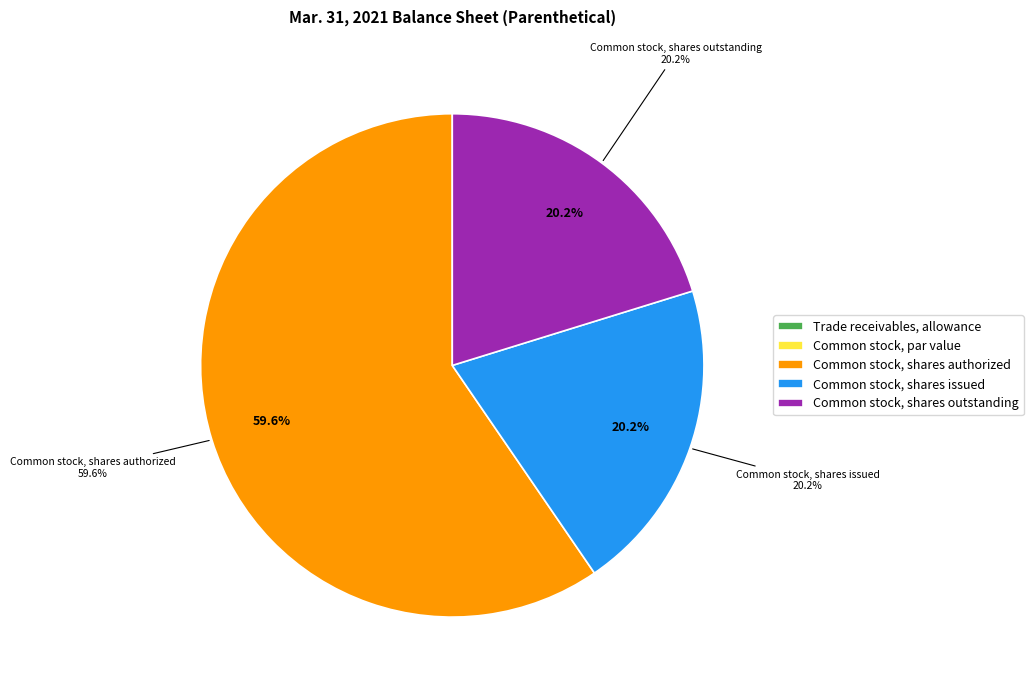

What percentage is NOT represented by Common stock, shares outstanding?

79.8%